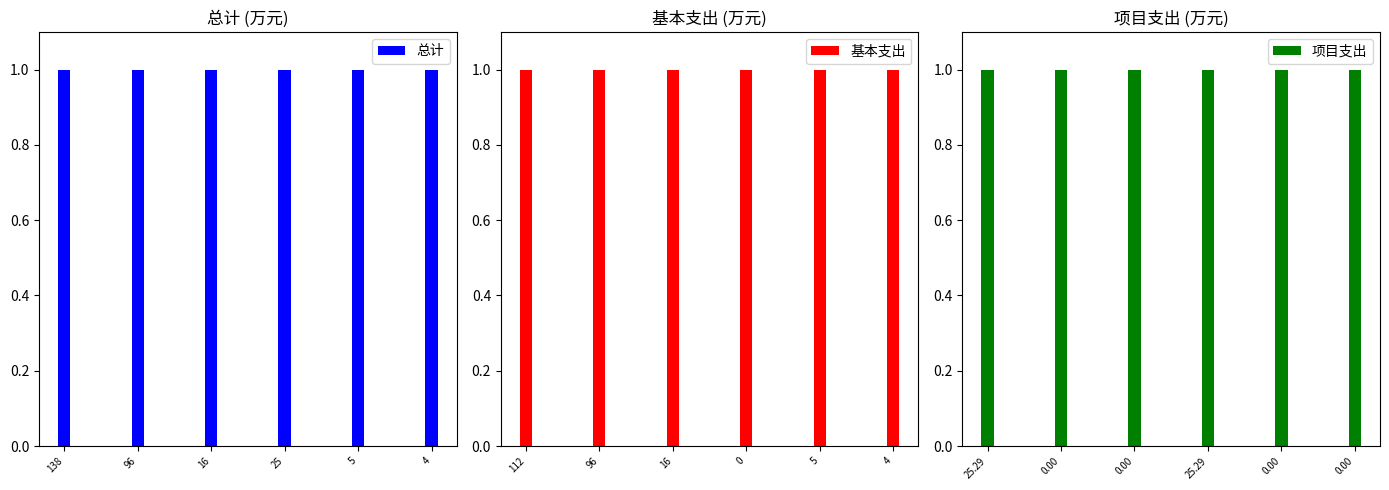

Which series has the largest total across all categories?

总计